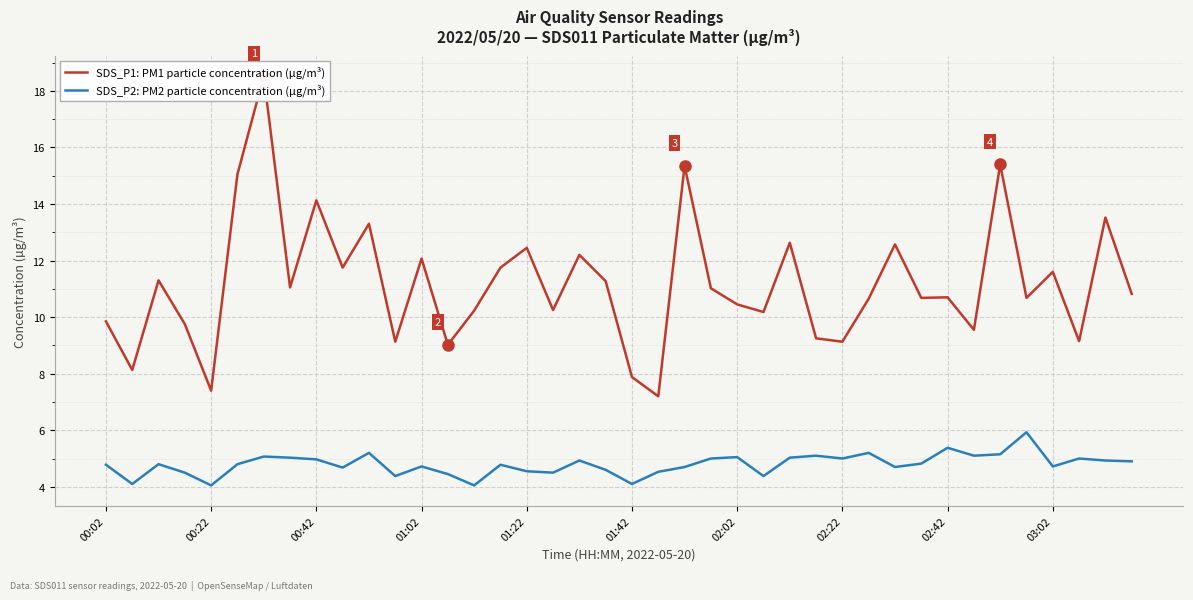

What is the sum of the SDS_P2: PM2 particle concentration (µg/m³) values at 17 and 19?

9.1